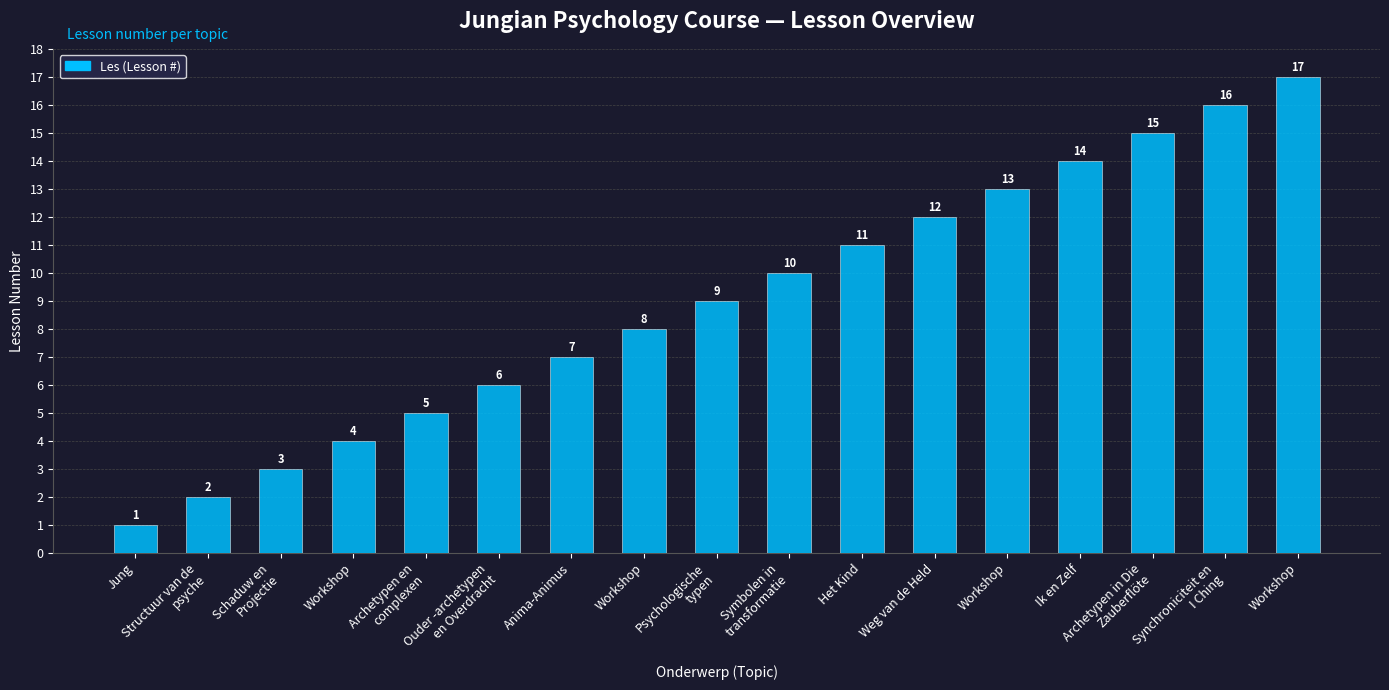

True or false: the data shows 6 at Ouder -archetypen
en Overdracht.

True